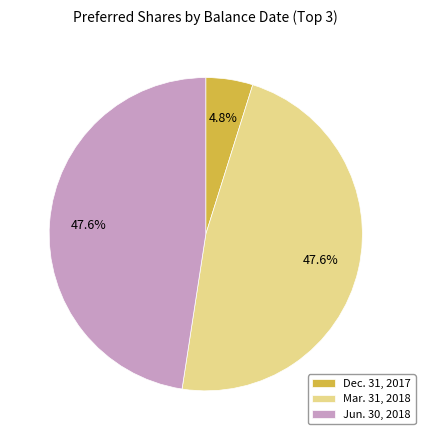

How many segments does this pie chart have?

3